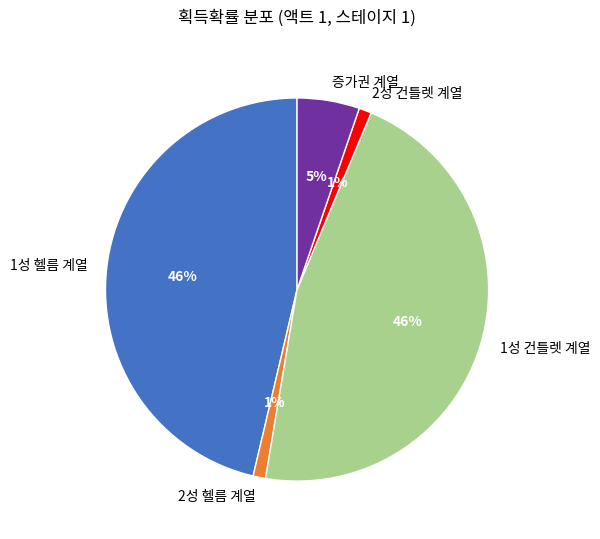

To the nearest percent, what percentage of the pie is 1성 헬름 계열?

46%